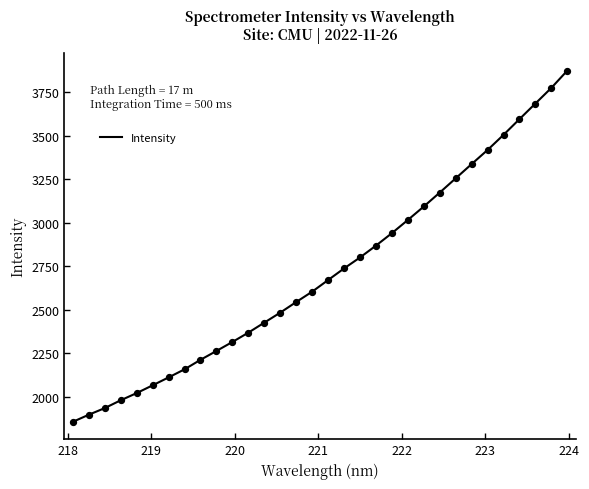

What is the greatest value displayed?

3873.7